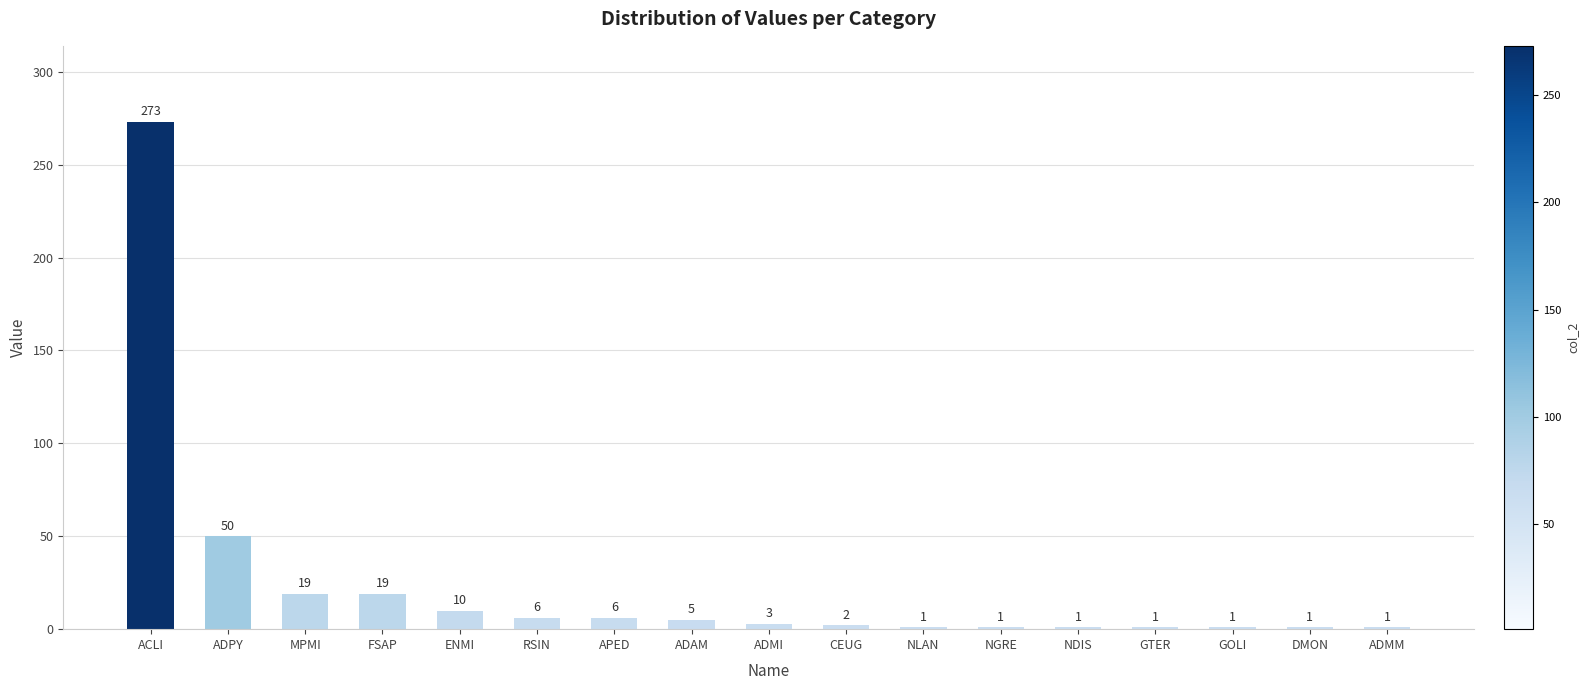

Reading left to right, transcribe all the data shown in this chart.

273	50	19	19	10	6	6	5	3	2	1	1	1	1	1	1	1